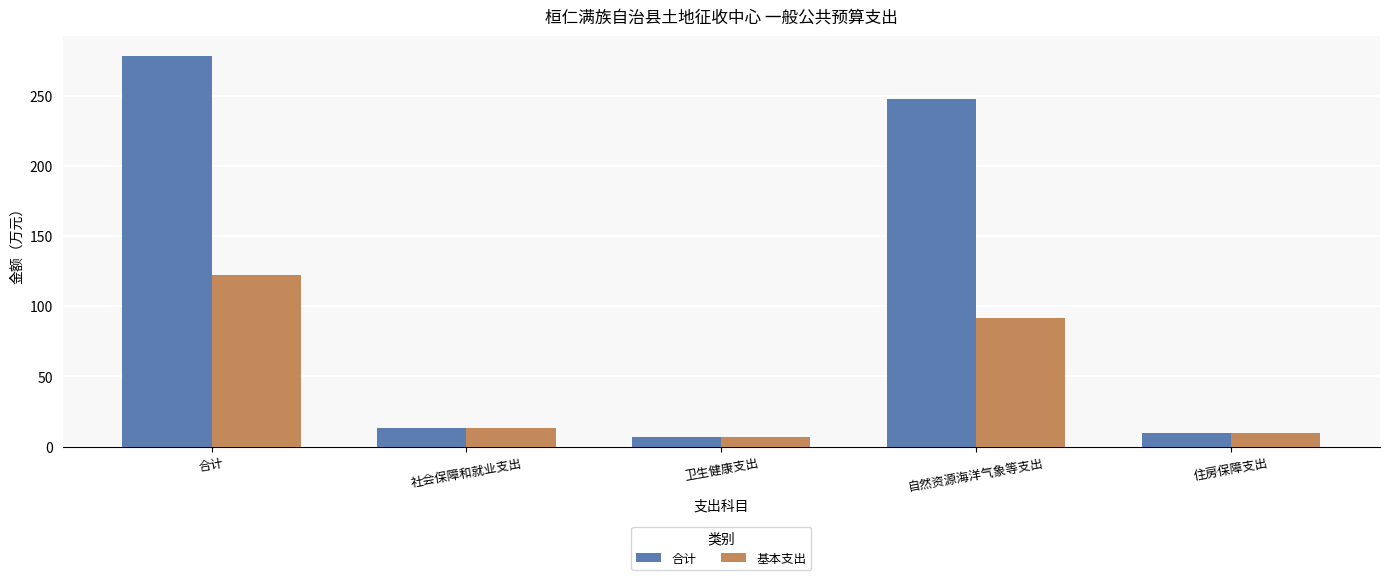

The 基本支出 series shows 122.2 at 合计. True or false?

True